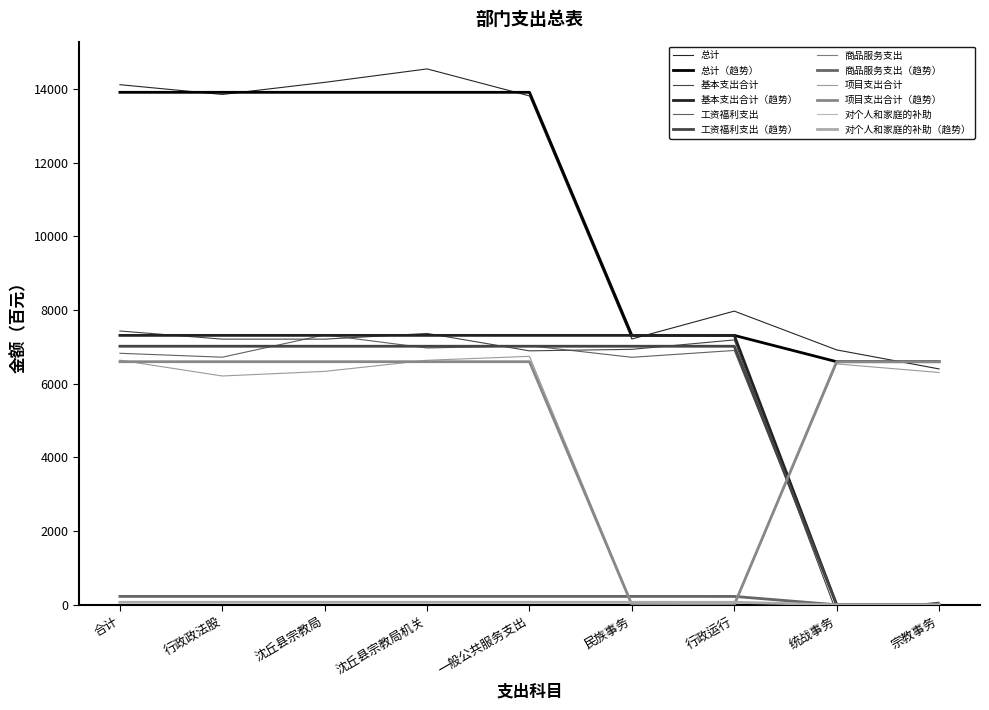

Rank the series by their maximum value, from highest to lowest.

总计, 基本支出合计, 工资福利支出, 项目支出合计, 商品服务支出, 对个人和家庭的补助